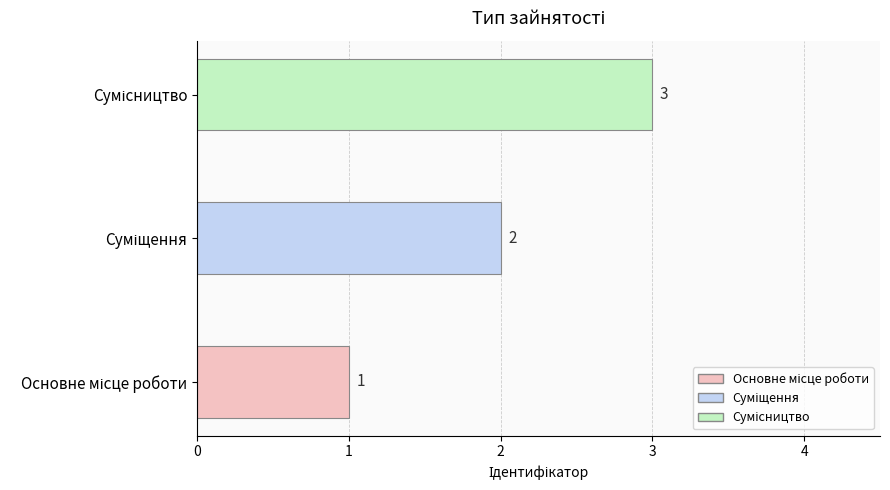

How many values are below 2?

1